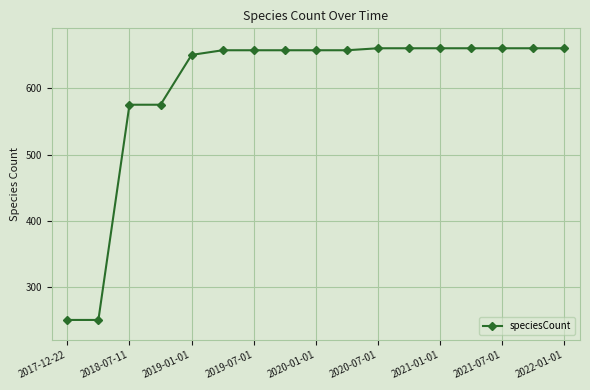

What is the difference between the maximum and minimum values?

409